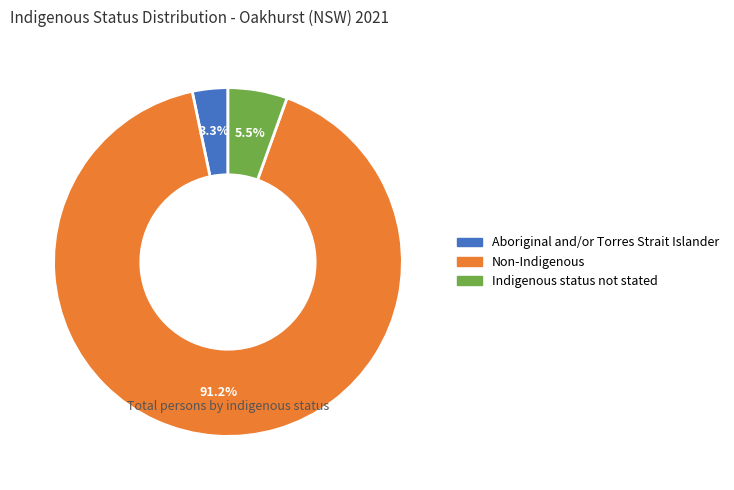

To the nearest percent, what is the average slice percentage?

33%